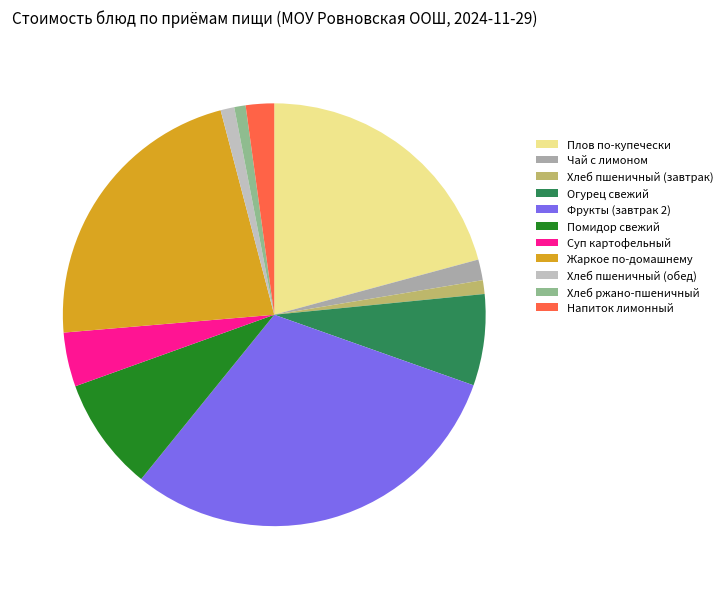

How many slices are in this pie chart?

11